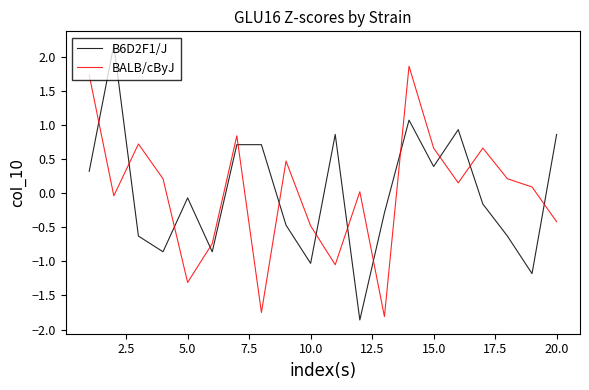

What is the difference between the maximum and minimum values in the B6D2F1/J series?

4.0